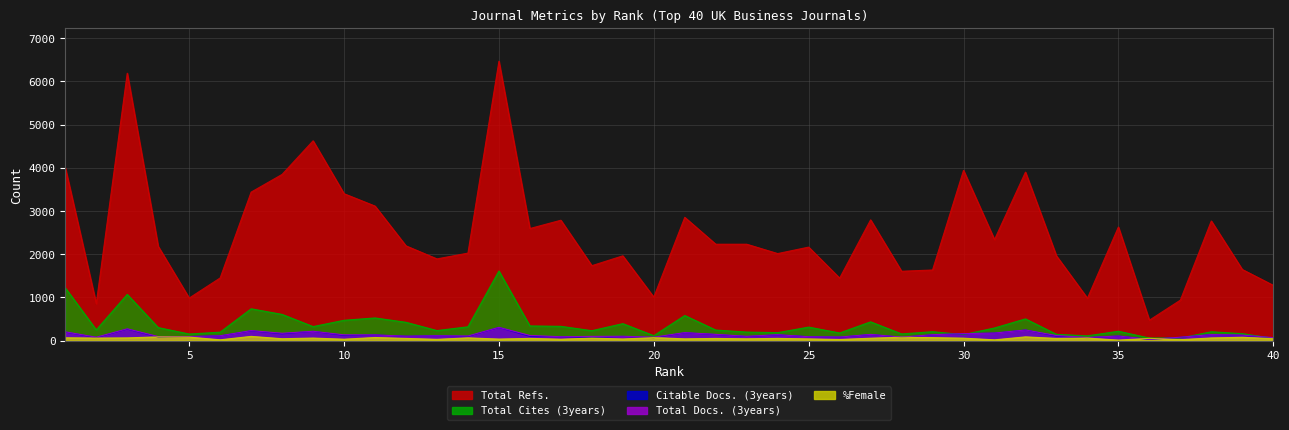

What is the smallest value displayed?

11